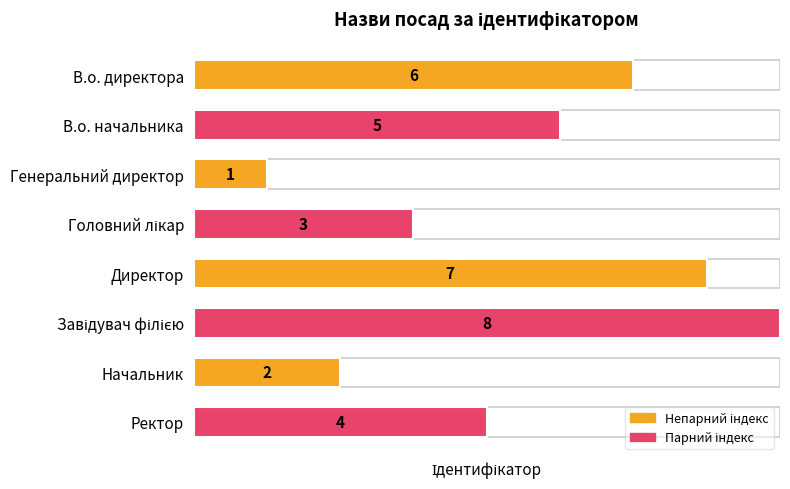

Read the value at Головний лікар.

3